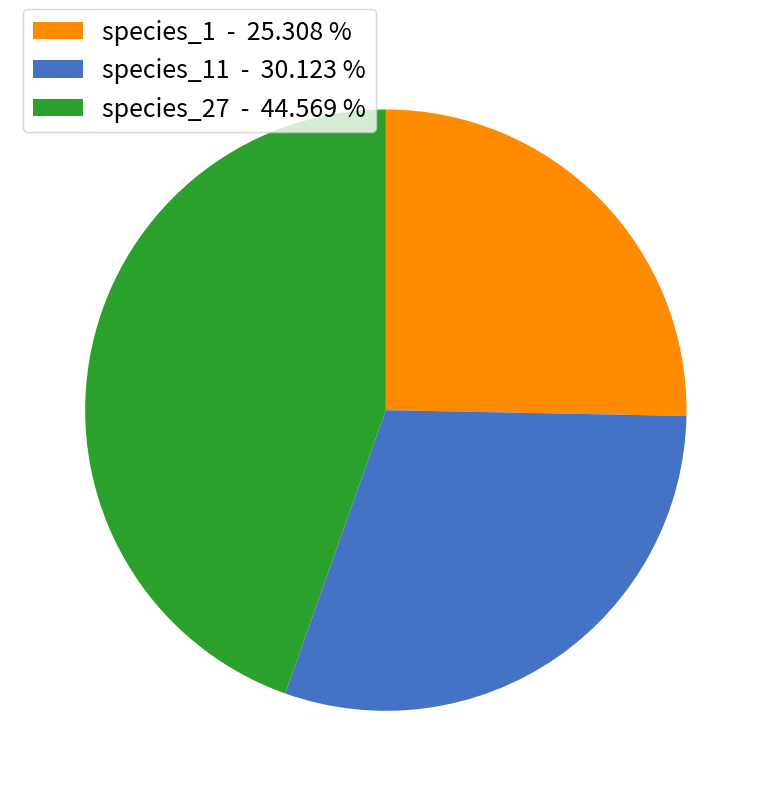

Does species_11 - 30.123 % account for over 50% of the chart?

No